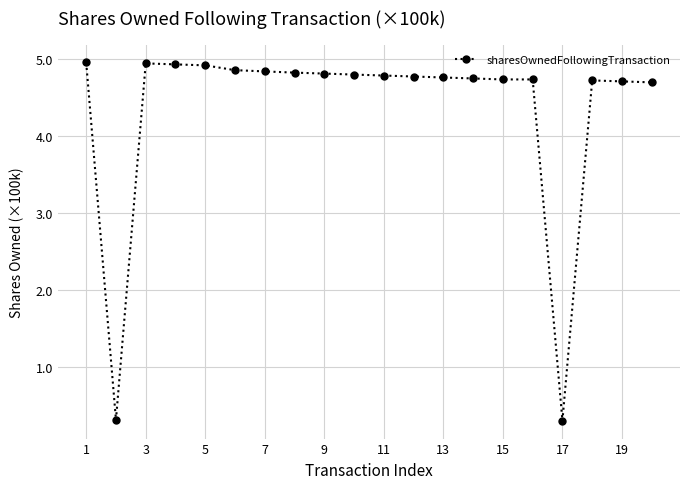

What is the maximum value shown in the chart?

5.0